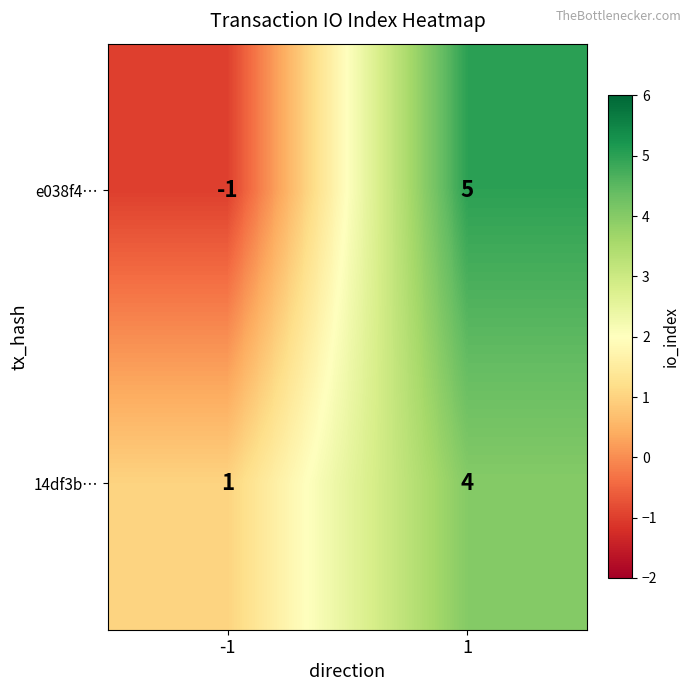

List the labels in order of 14df3b… value, largest first.

1, -1